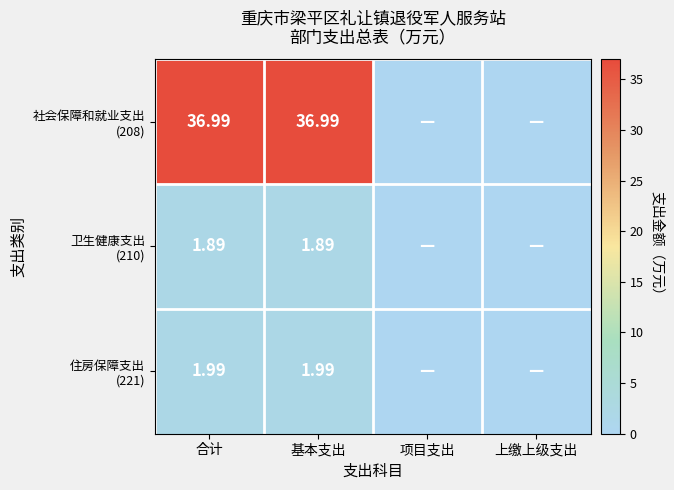

What is the highest value of the 住房保障支出 (221) series?

2.0